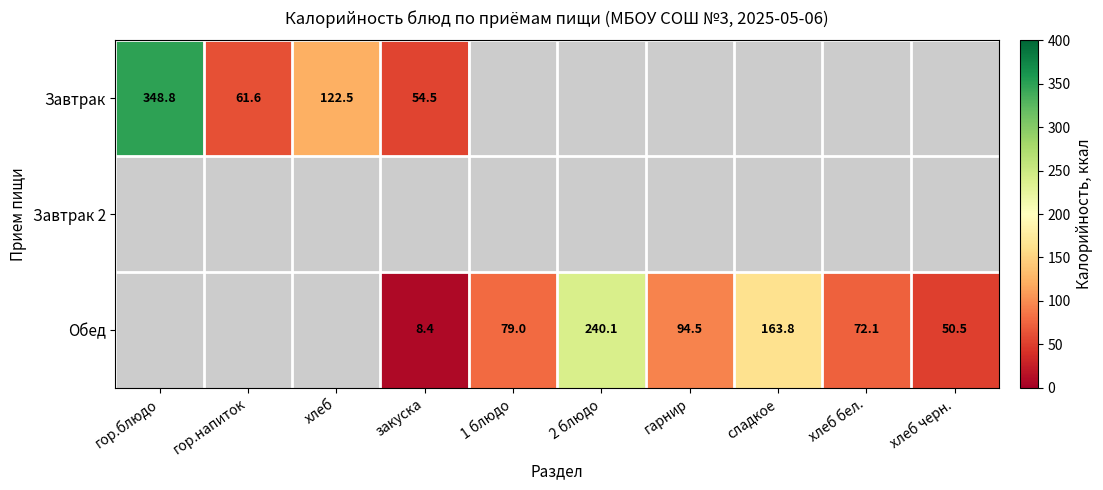

What value does the Завтрак series have at закуска?

54.5